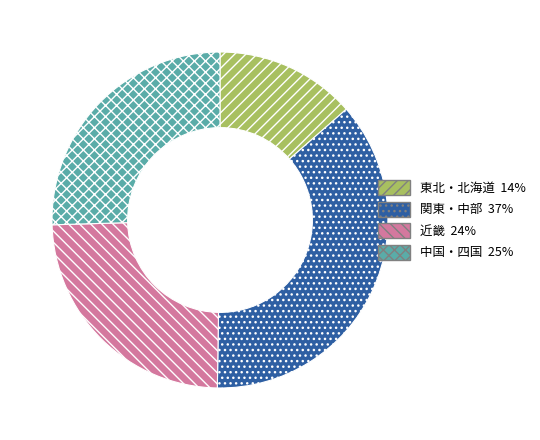

How many segments does this pie chart have?

4